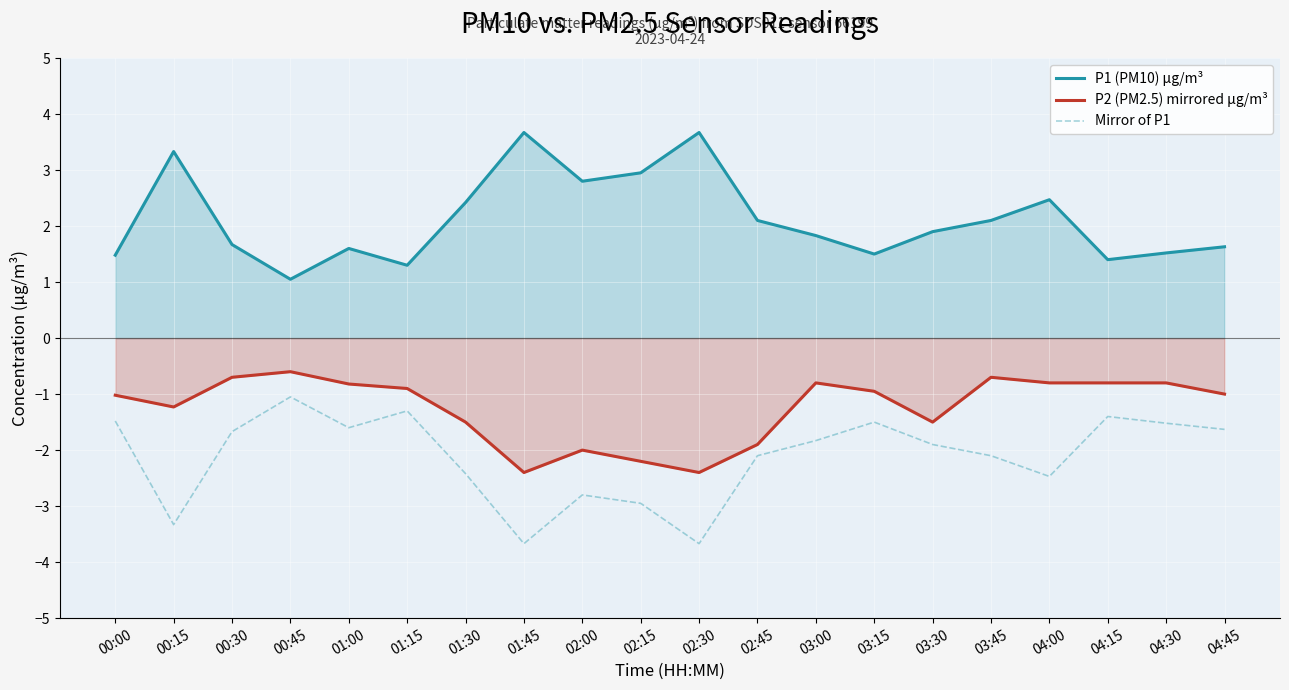

At which label is P1 (PM10) µg/m³ closest to 2?

02:45